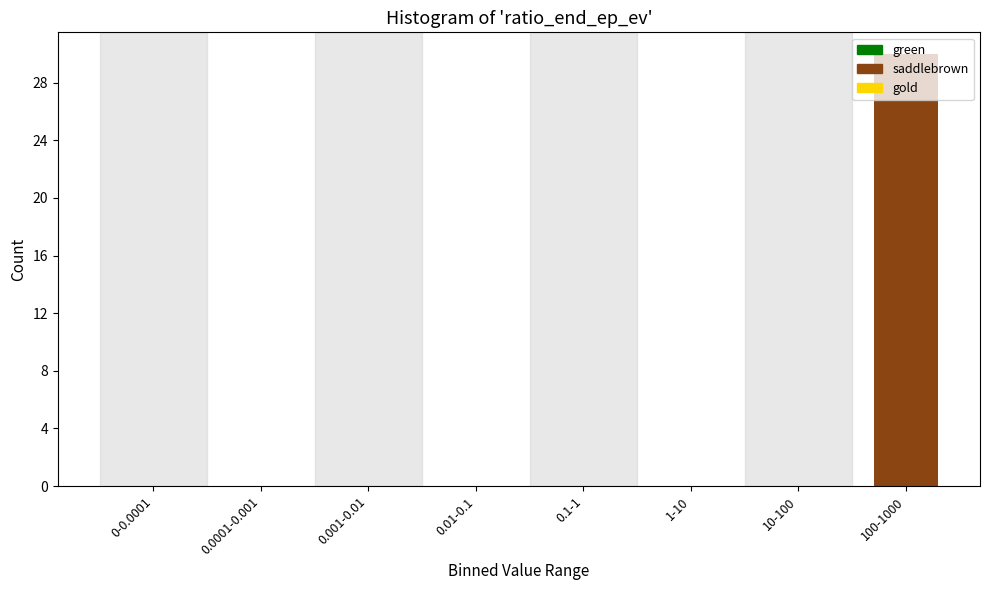

What is the sum of all values?

30